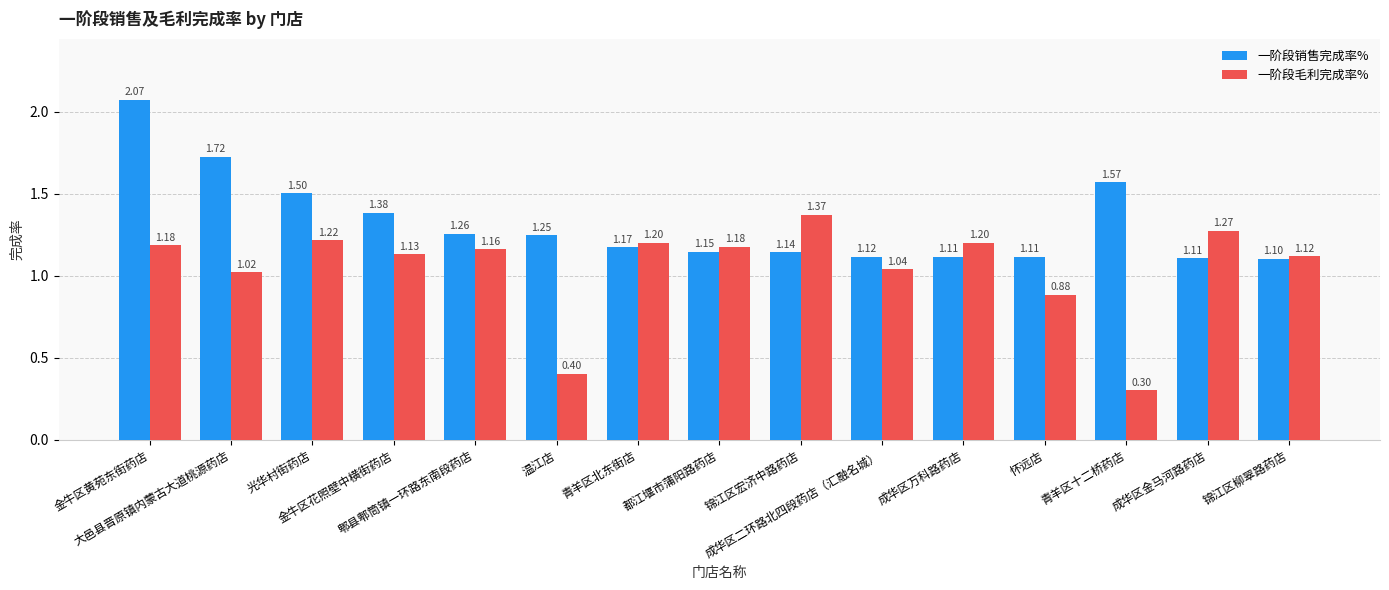

What is the spread (max minus min) of values at 温江店?

0.8